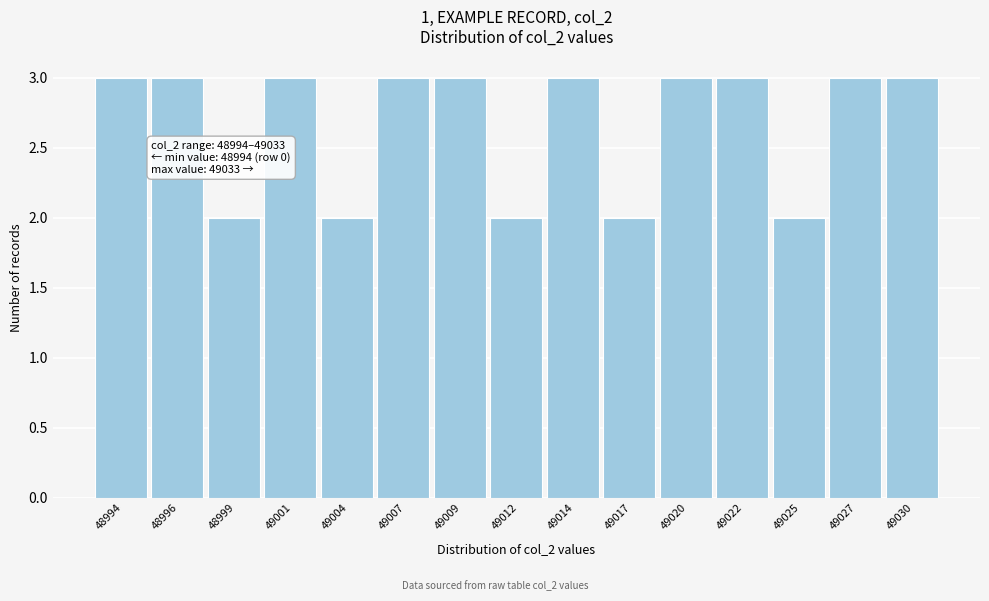

Reading left to right, list all the values displayed in this chart.

3	3	2	3	2	3	3	2	3	2	3	3	2	3	3